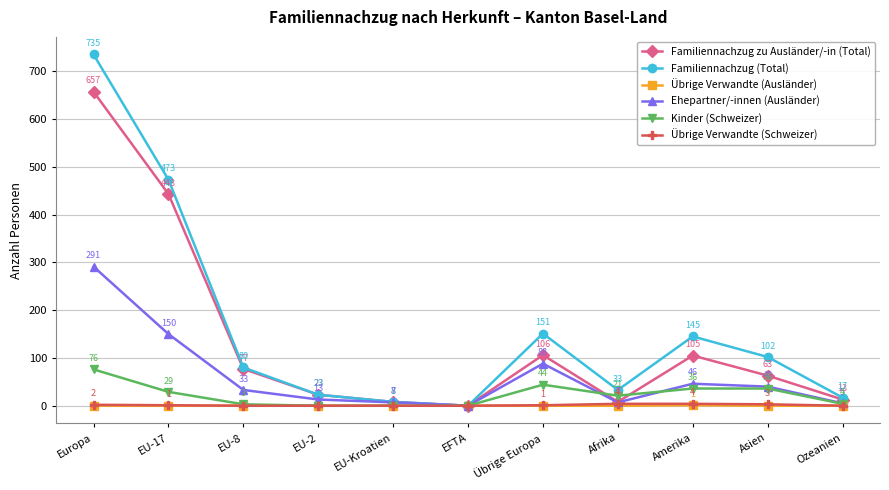

List the series in order of their peak value, highest first.

Familiennachzug (Total), Familiennachzug zu Ausländer/-in (Total), Ehepartner/-innen (Ausländer), Kinder (Schweizer), Übrige Verwandte (Schweizer), Übrige Verwandte (Ausländer)